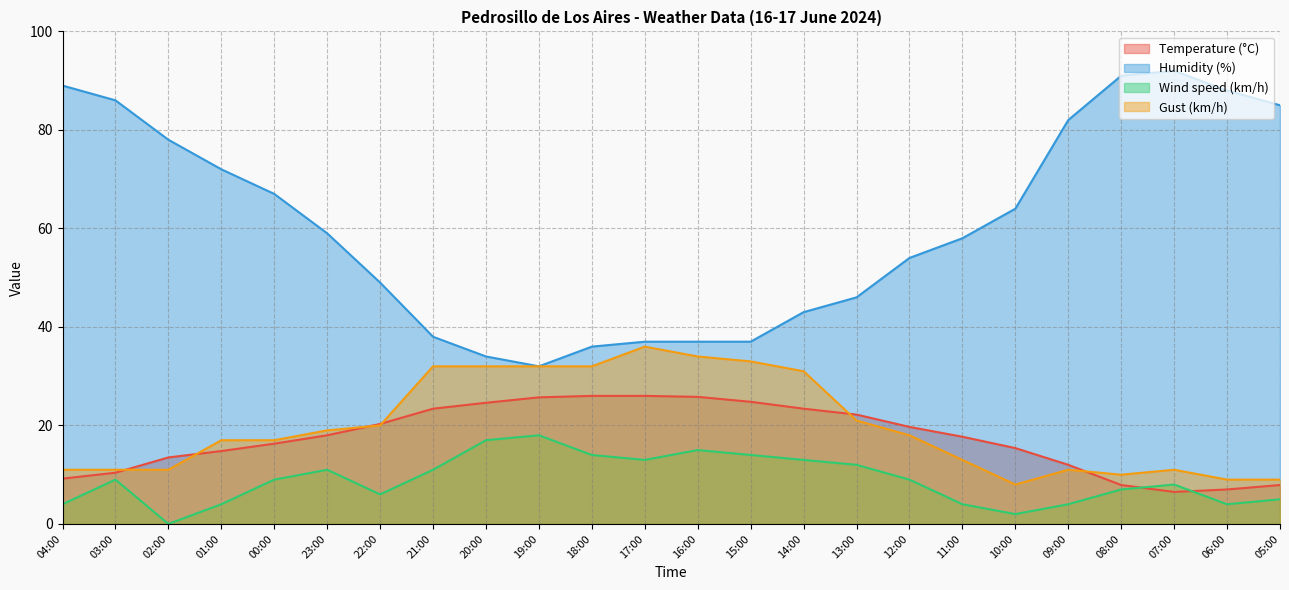

True or false: Wind speed (km/h) and Gust (km/h) intersect in this chart.

False